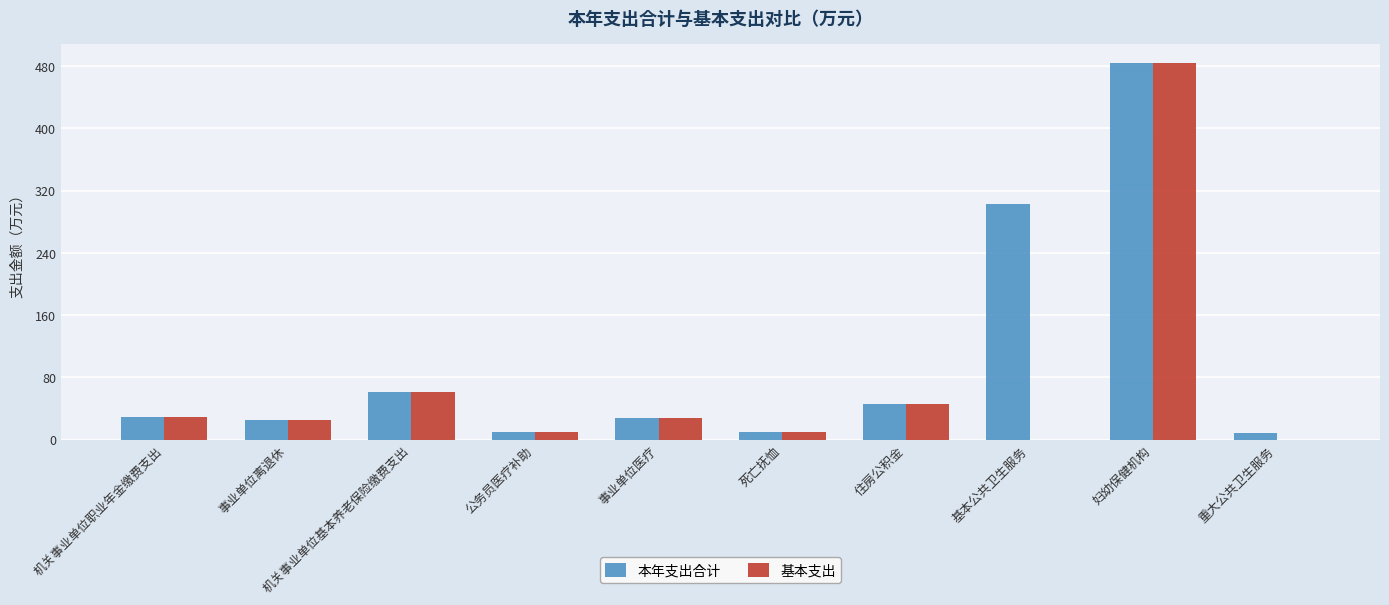

The value of 本年支出合计 at 基本公共卫生服务 is 303.1. True or false?

True